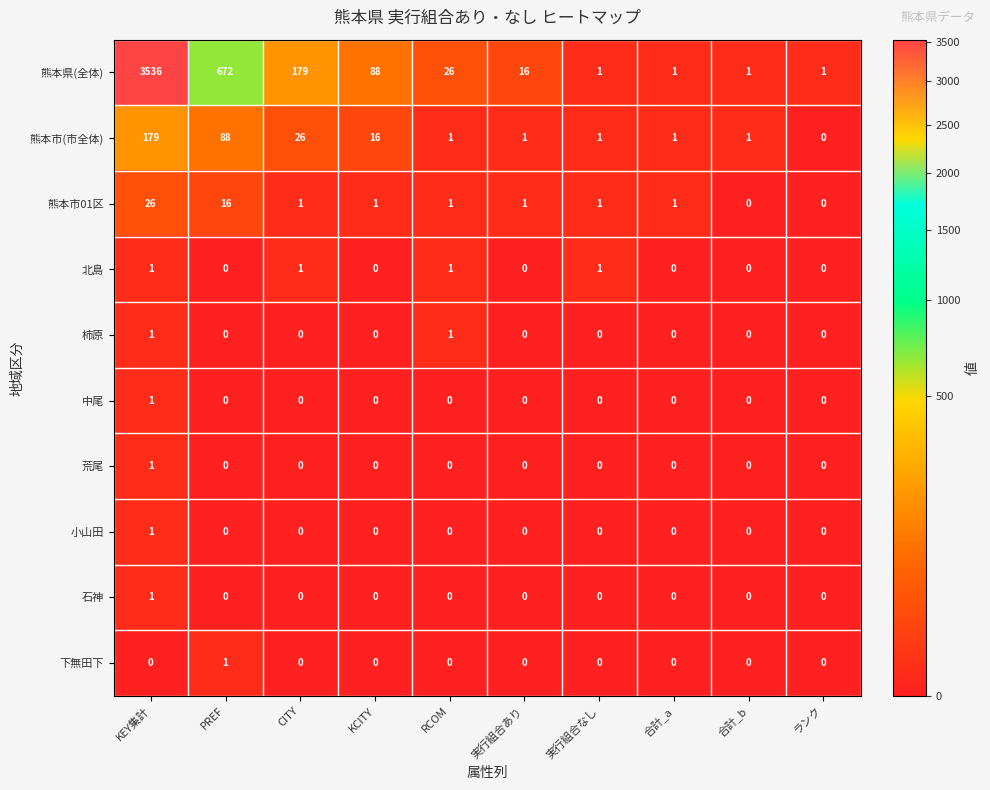

Where is 熊本市01区 nearest to the value 13?

PREF